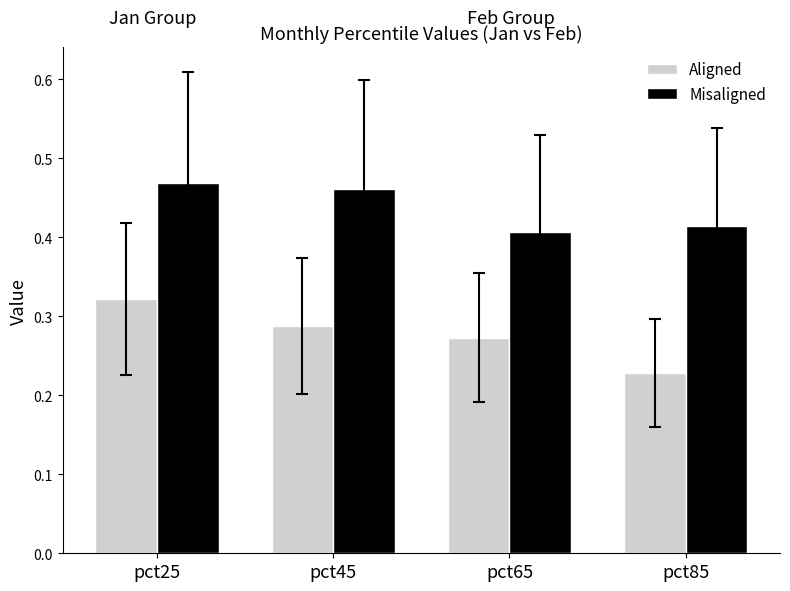

Which series changed the most between pct45 and pct85?

Aligned